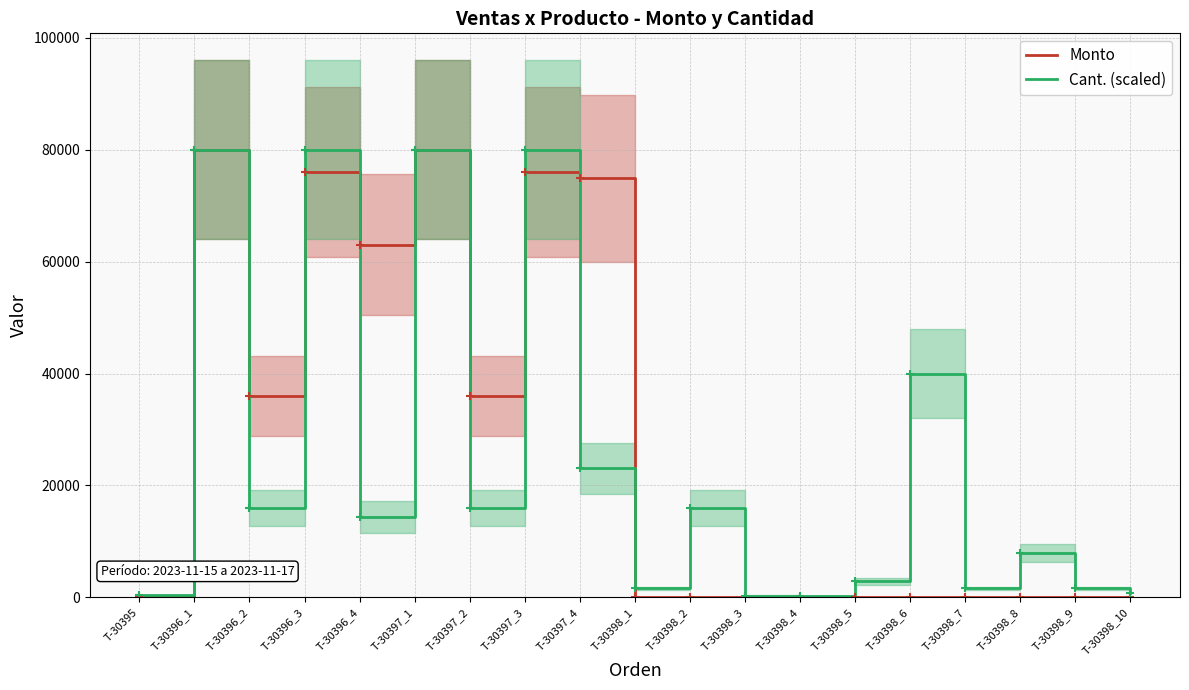

Which series has the largest total across all categories?

Monto